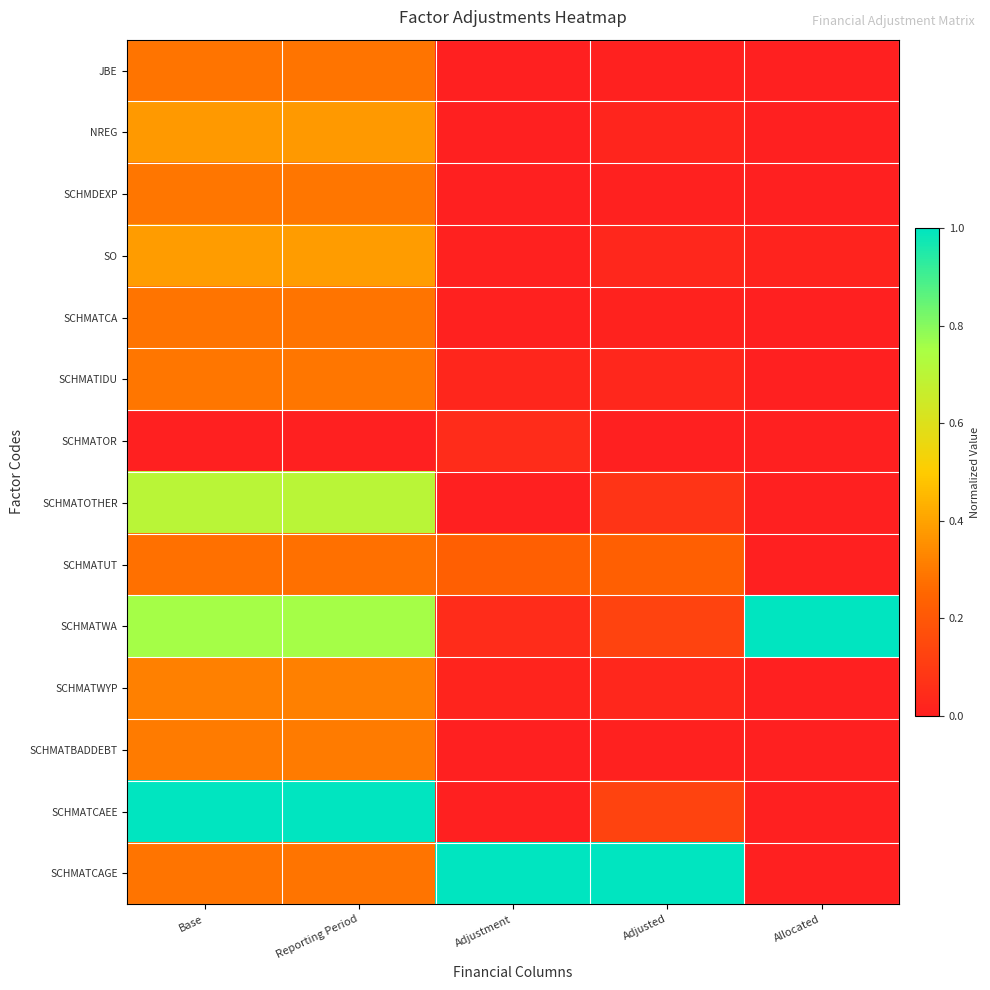

Which has a higher value, Base or Reporting Period?

Base